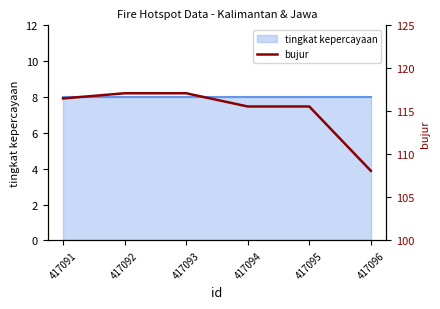

What is the maximum value shown in the chart?

117.1